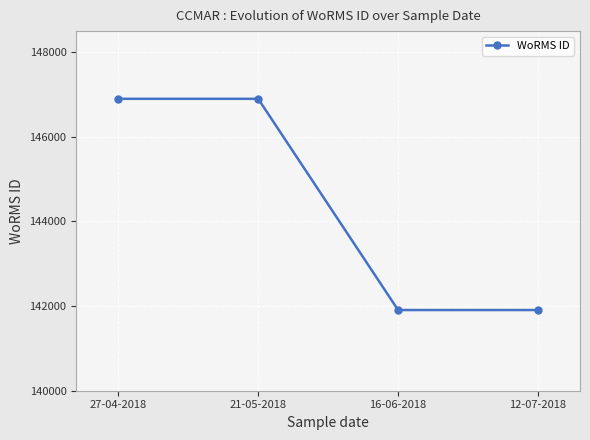

Approximately how many times larger is the value at 21-05-2018 compared to 16-06-2018?

1.0